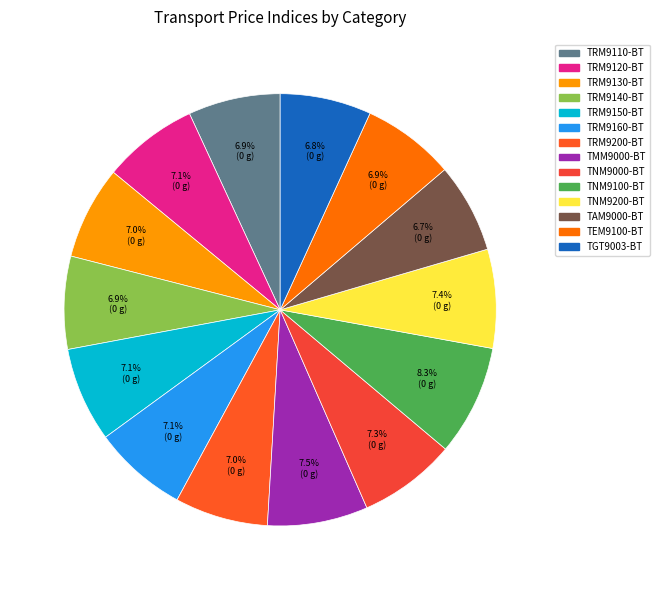

Is there any slice that represents more than half of the pie?

No